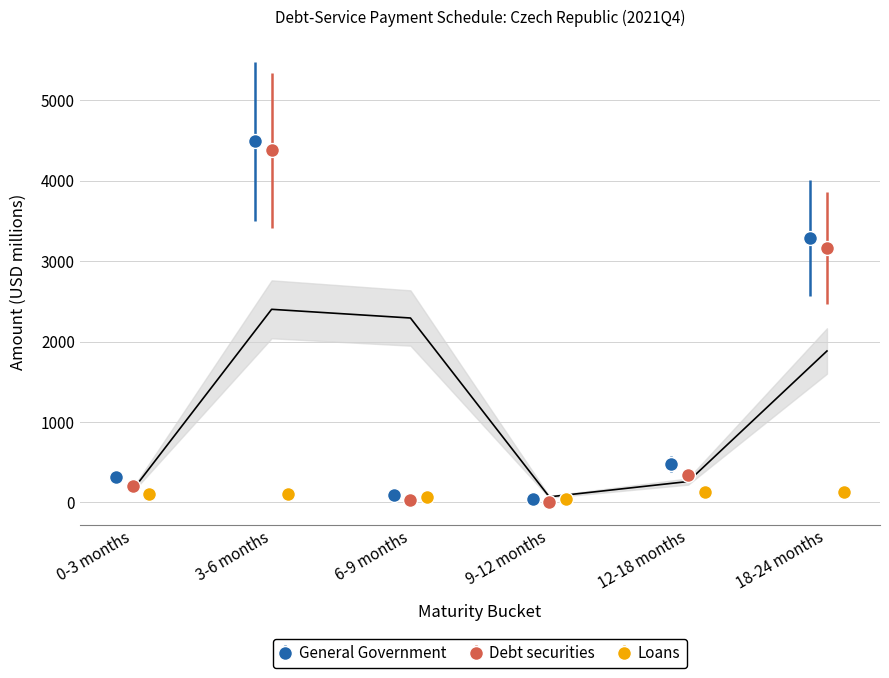

How many interior local valleys does the Debt securities series have?

1